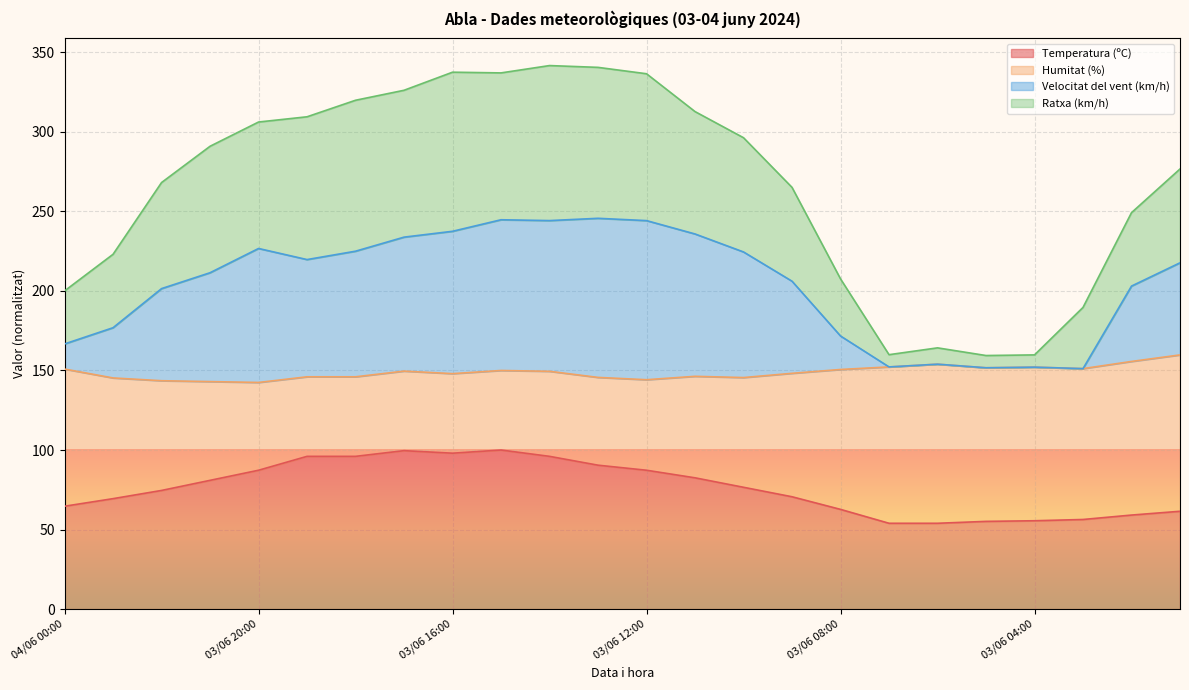

Which series has the widest spread of values?

Ratxa (km/h)